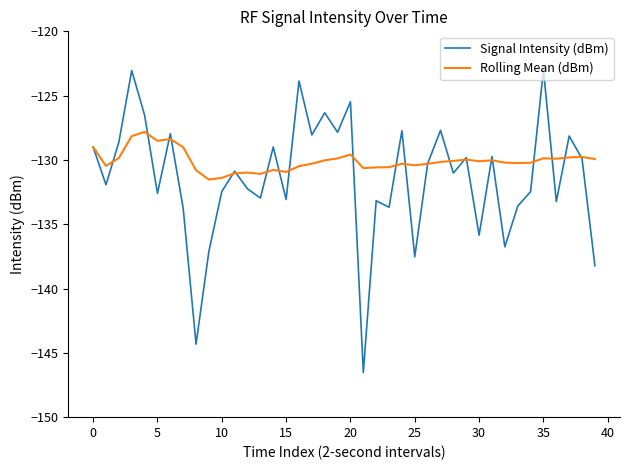

What is the maximum value for Rolling Mean (dBm)?

-127.8